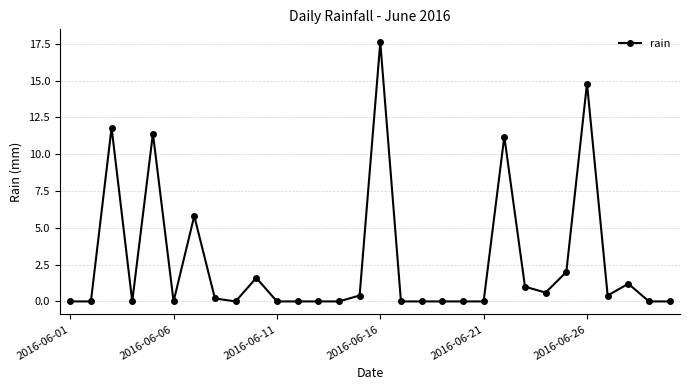

What is the difference between the maximum and second lowest values?

17.6